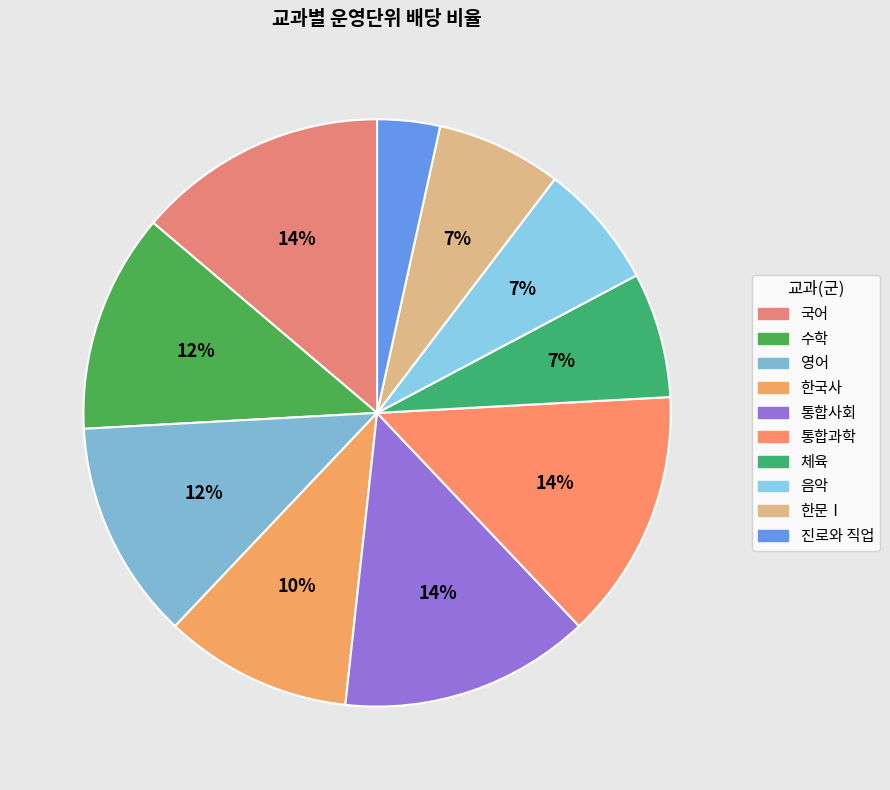

What is the ratio of the value at 통합사회 to the value at 국어?

1.0